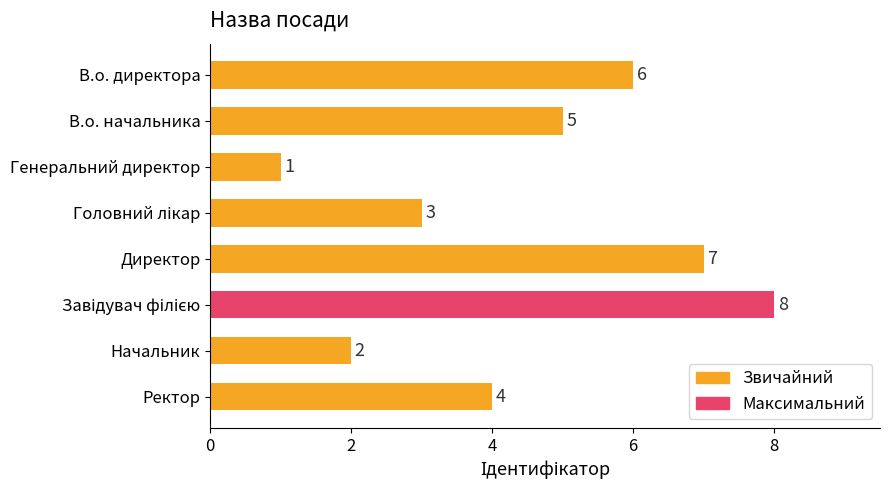

What is the difference between the second highest and minimum values?

6